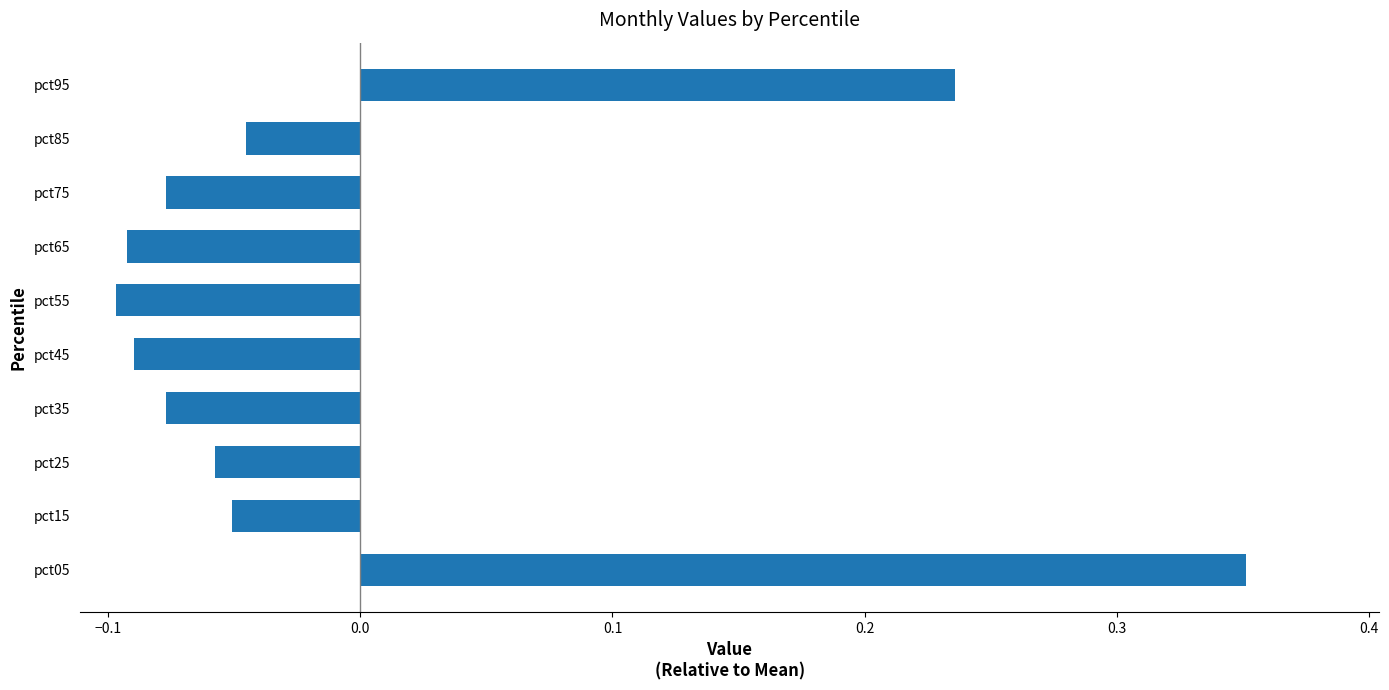

The chart shows a value of -0.0 at pct45. True or false?

False